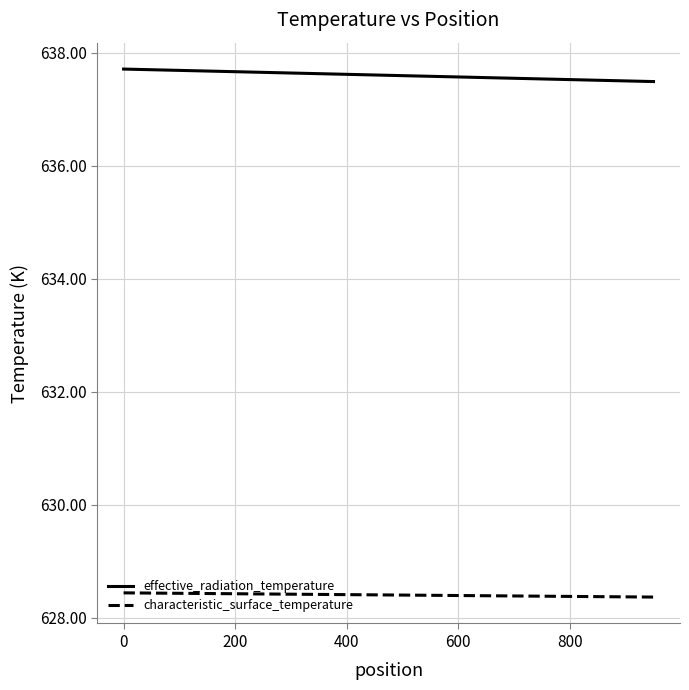

Rank the series by their maximum value, from highest to lowest.

effective_radiation_temperature, characteristic_surface_temperature